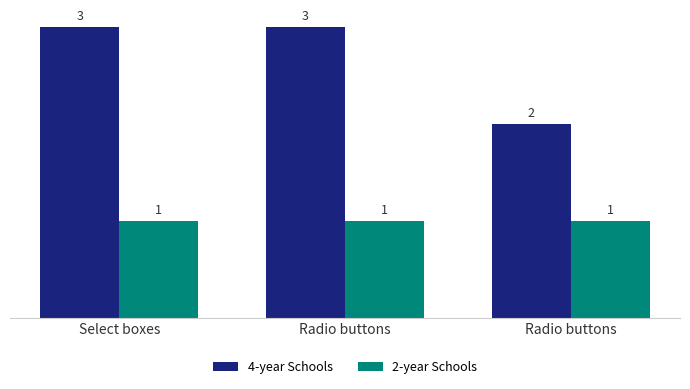

Which series has the largest total across all categories?

4-year Schools